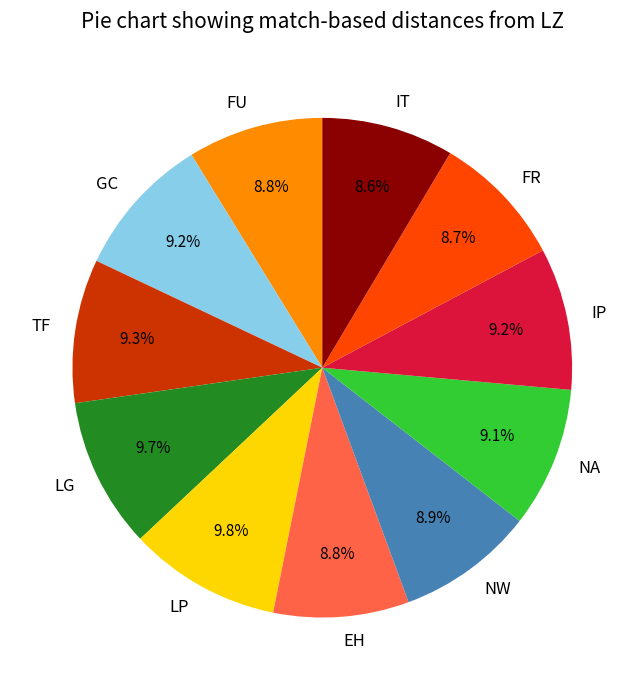

What is the total percentage of GC and LG?

18.9%